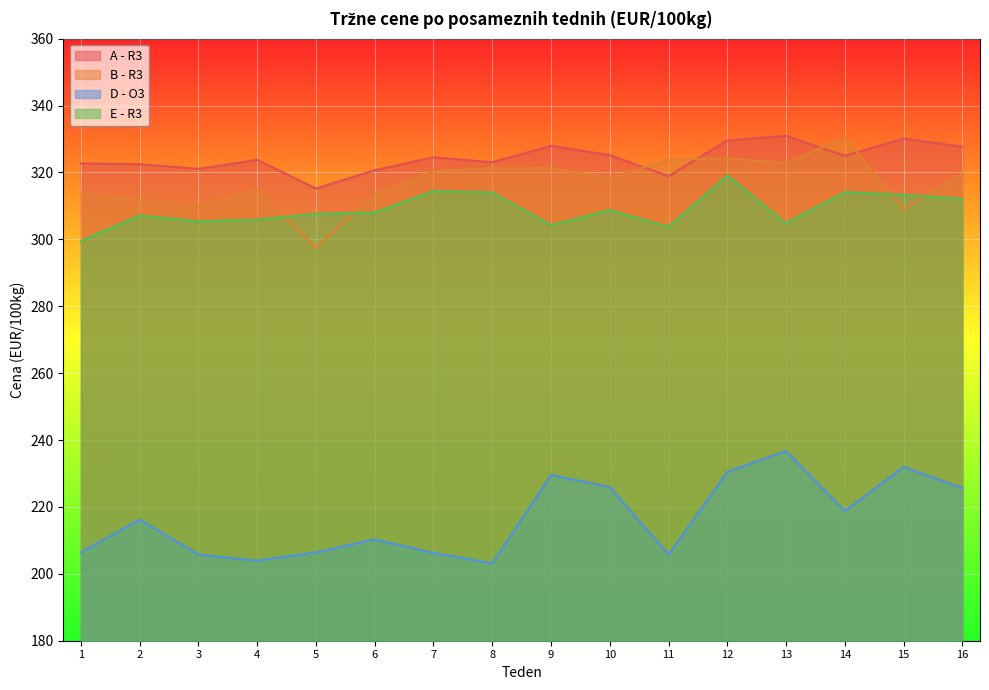

Which series changed the most between 1 and 15?

D - O3